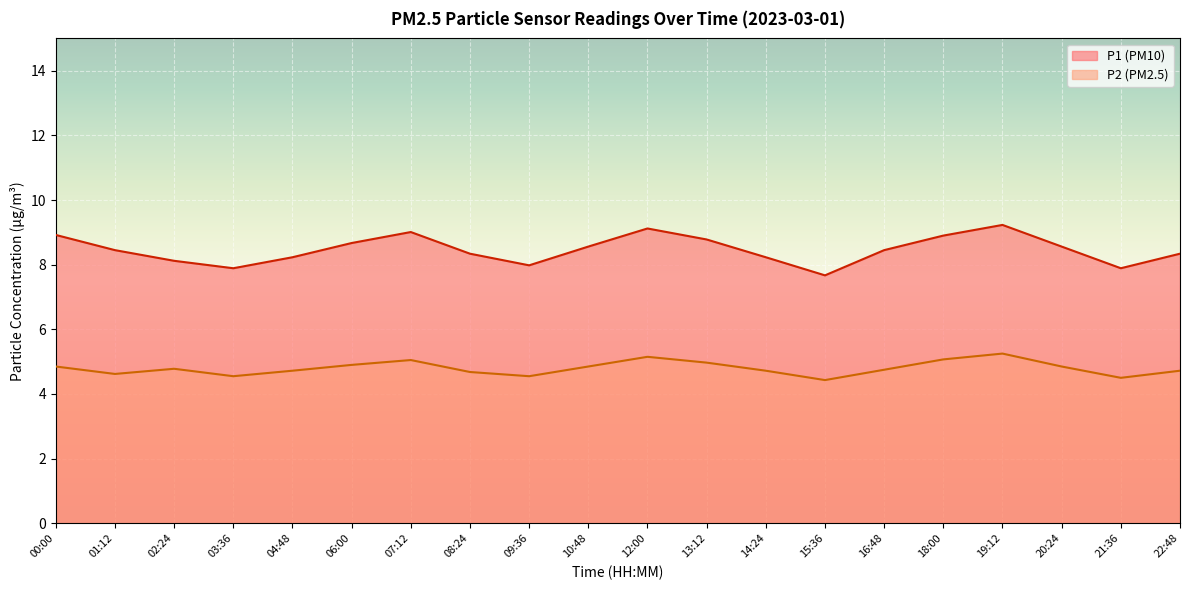

What are all the series names shown in the legend?

P1 (PM10), P2 (PM2.5)